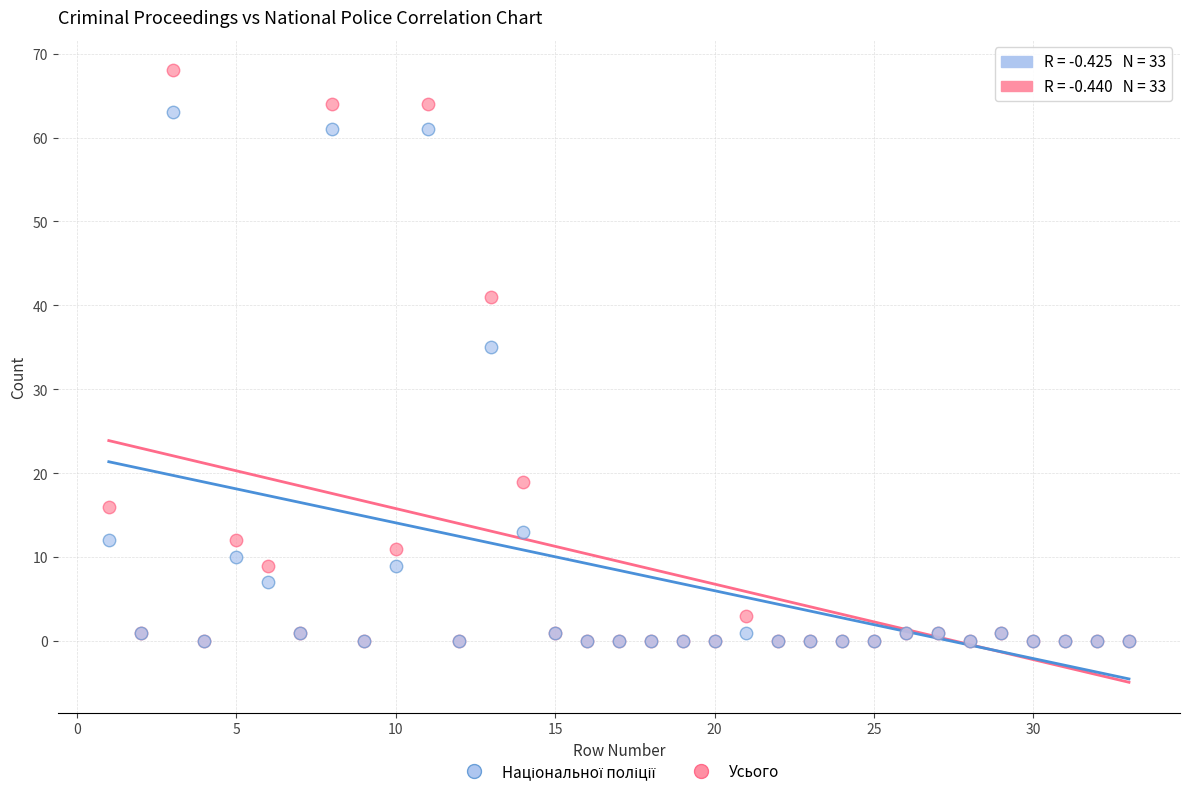

Across all series, what Y value is closest to 34?

35